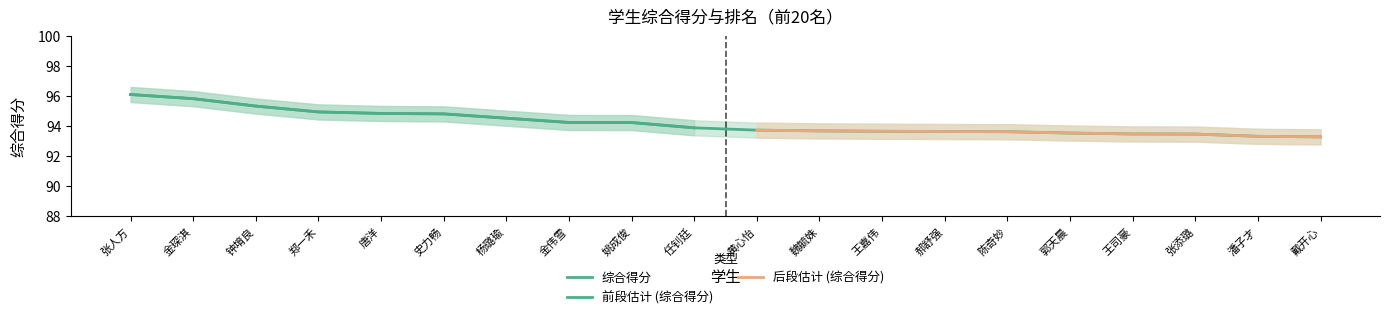

The chart shows a value of 93.7 at 王嘉伟. True or false?

True